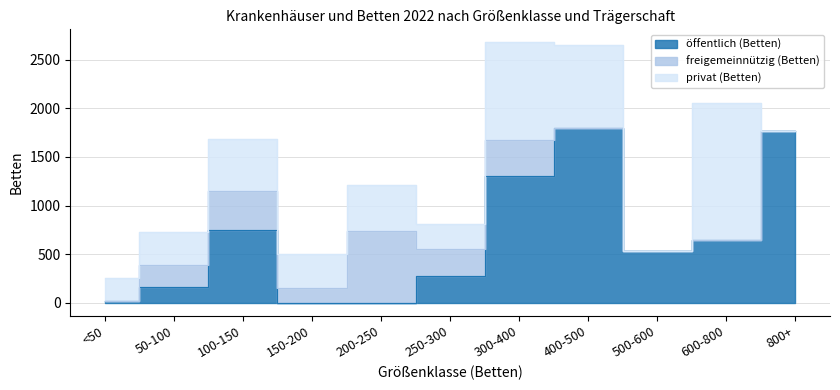

Which series ends up on top after the final intersection of privat (Betten) and öffentlich (Betten)?

öffentlich (Betten)